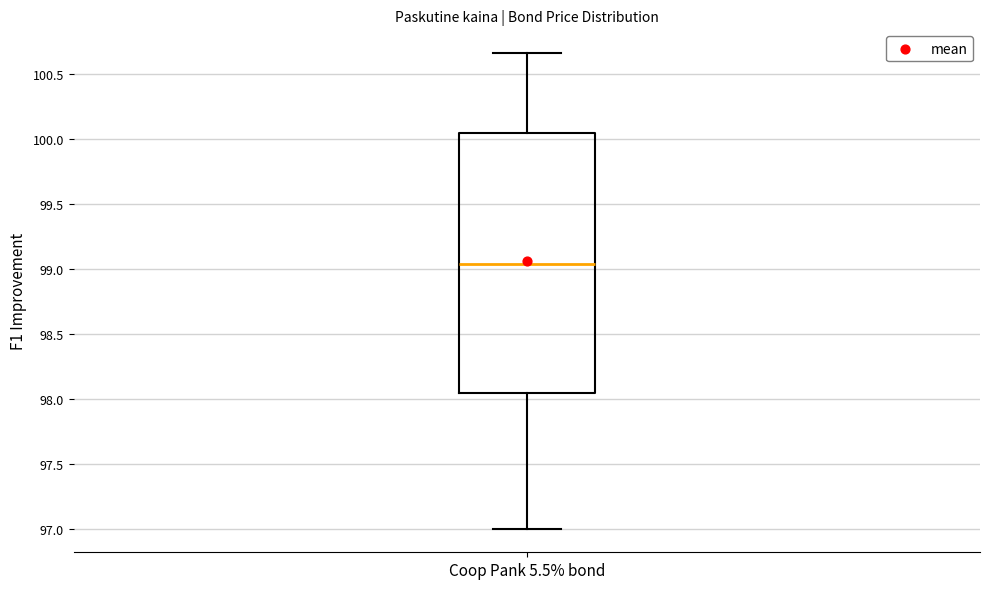

Read this box plot against the y-axis: the position of the median line, the range covered by the box, and the ends of both whiskers. The values are not printed on the chart, so give them approximately, as read against the axis.

median 99.05, box 98.05 to 100.05, whiskers 97.00 to 100.65